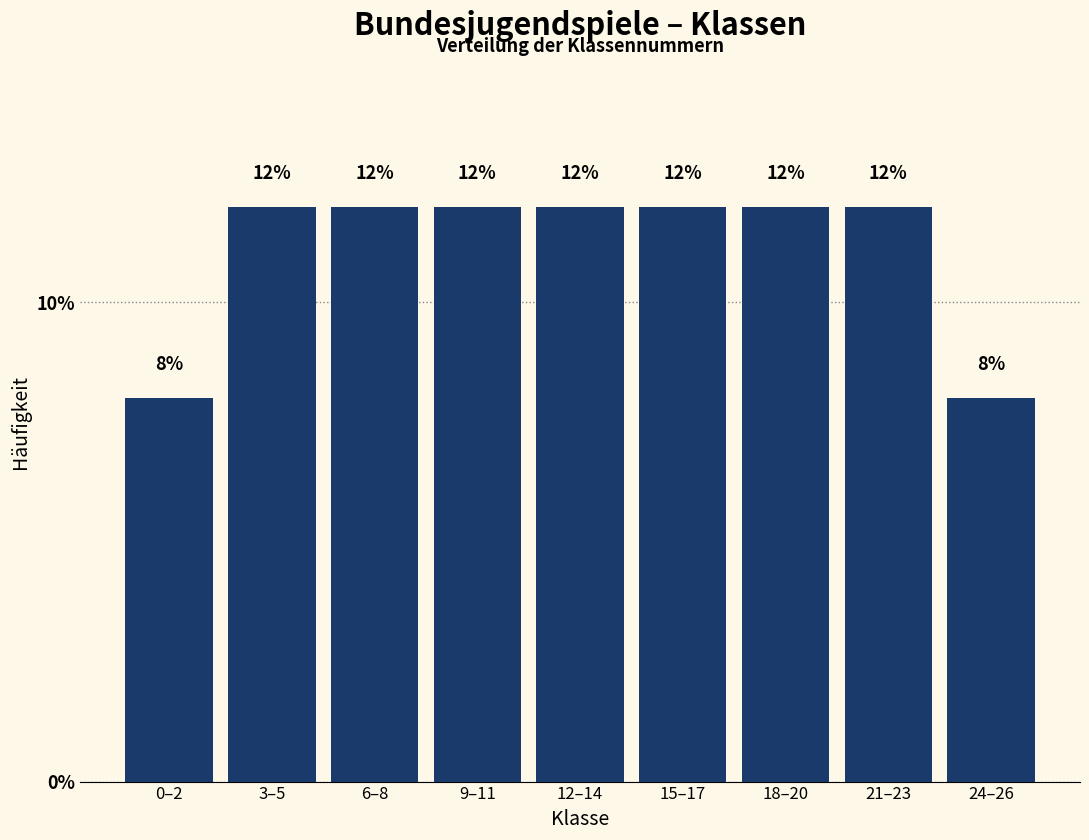

Reading left to right, transcribe all the data shown in this chart.

0–2=8	3–5=12	6–8=12	9–11=12	12–14=12	15–17=12	18–20=12	21–23=12	24–26=8